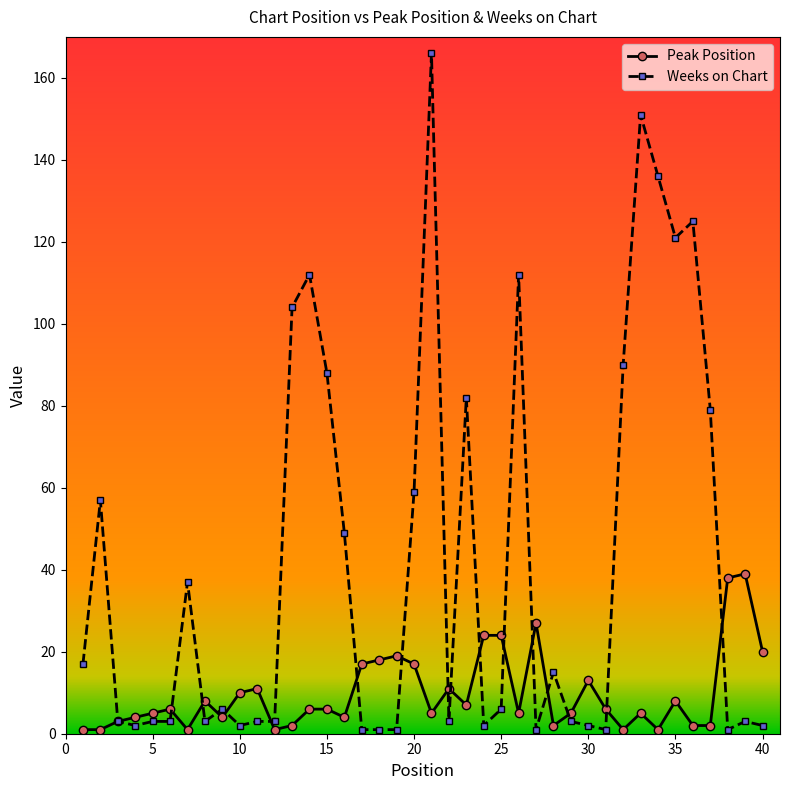

How many lines are shown in the chart?

2